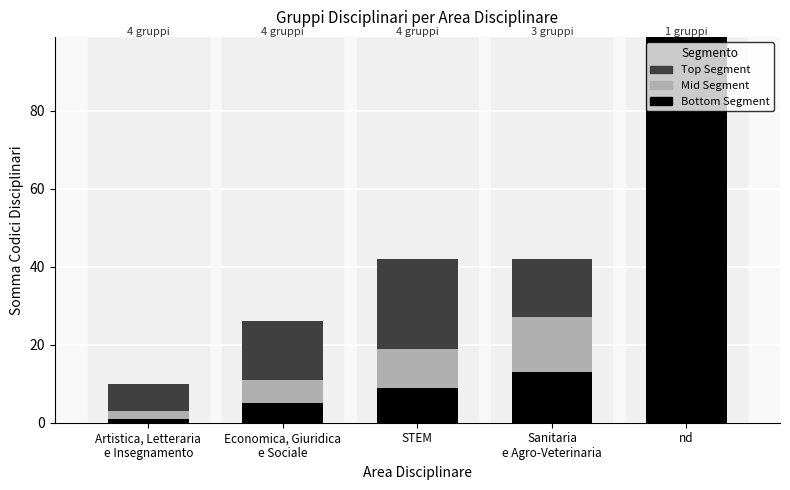

Does the chart contain stacked bars?

Yes